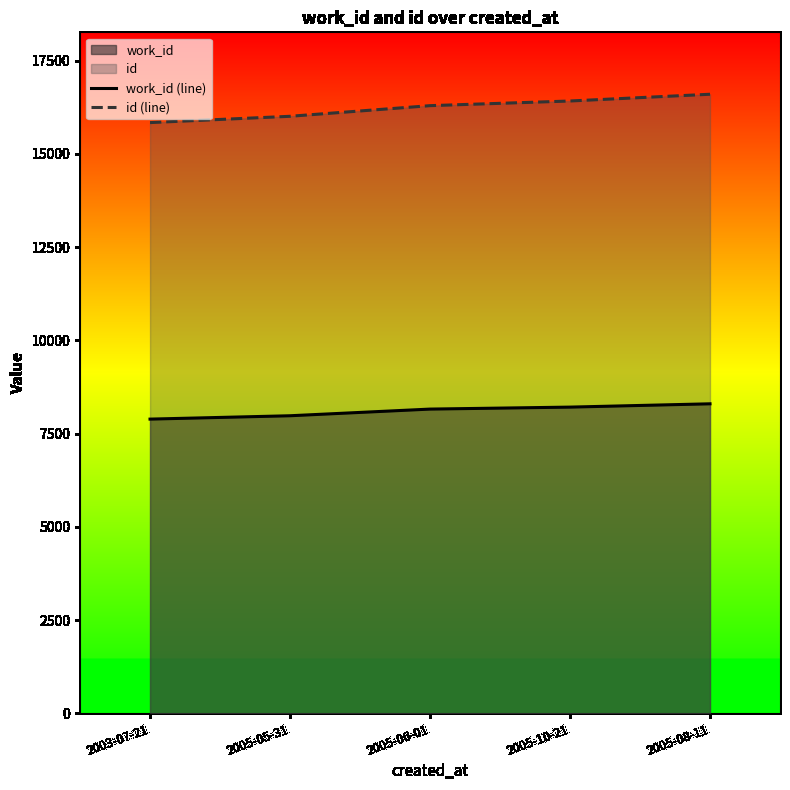

What is the total value across all series at 2005-05-31?

23984.2